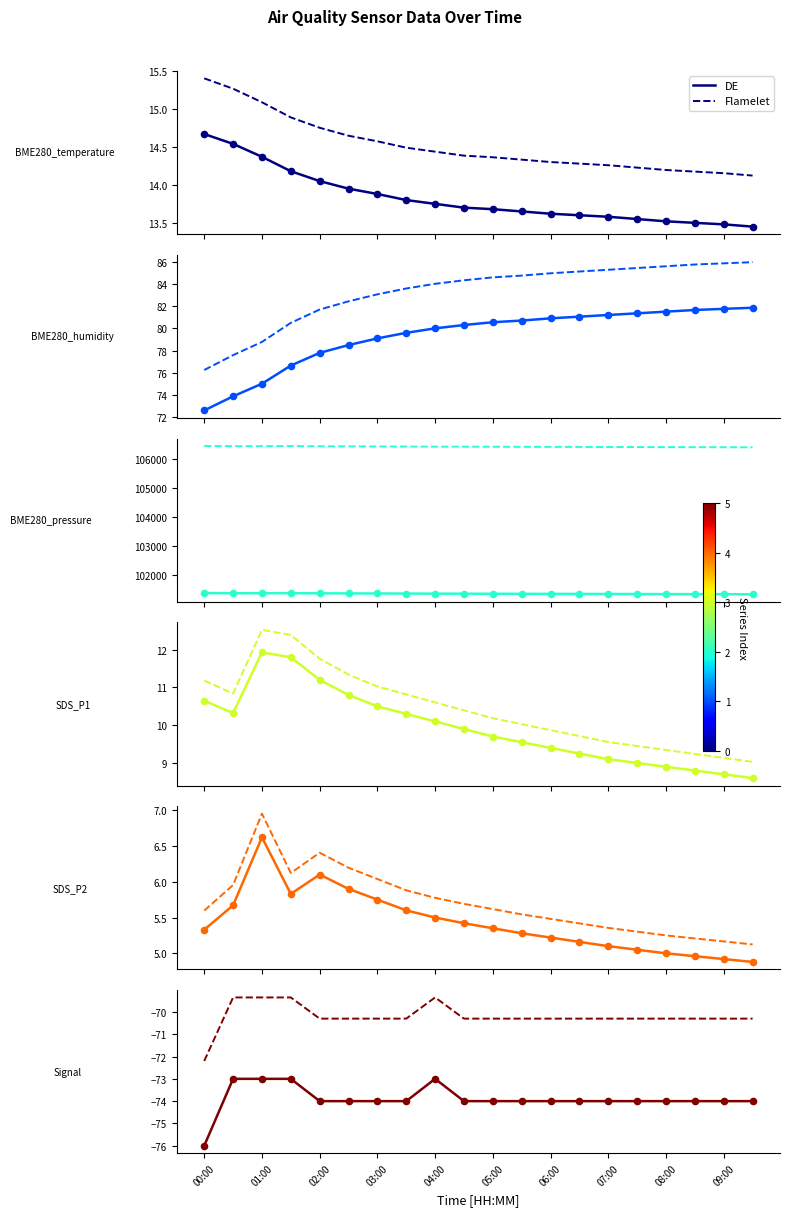

What is the total value across all series at 04:30?

101395.3